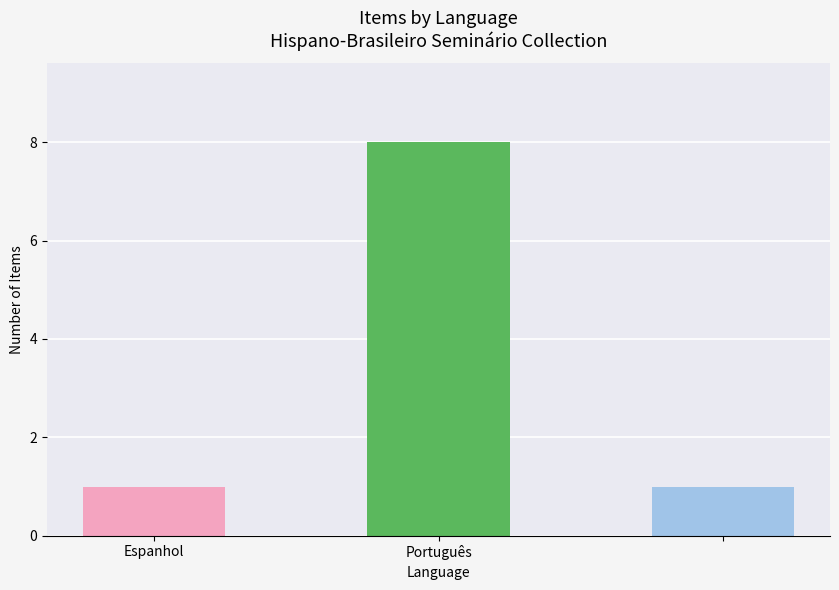

What is the difference between the maximum and minimum values?

7